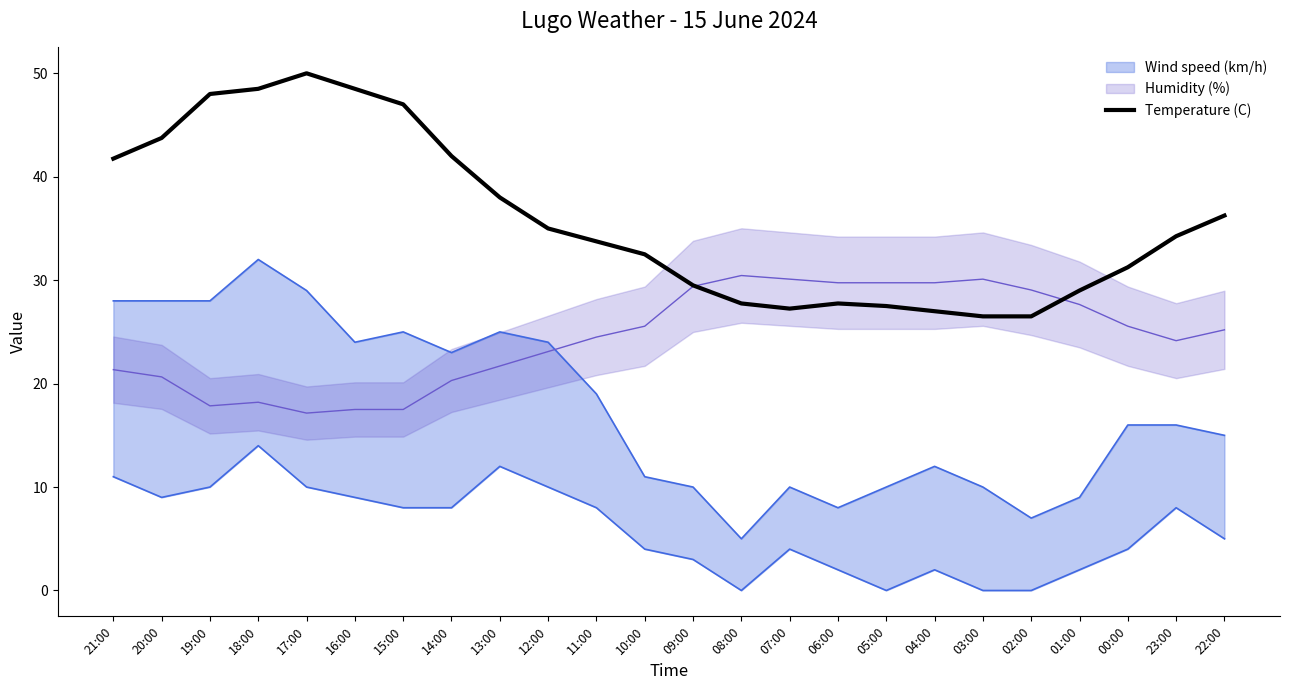

How many data points does each series have?

24